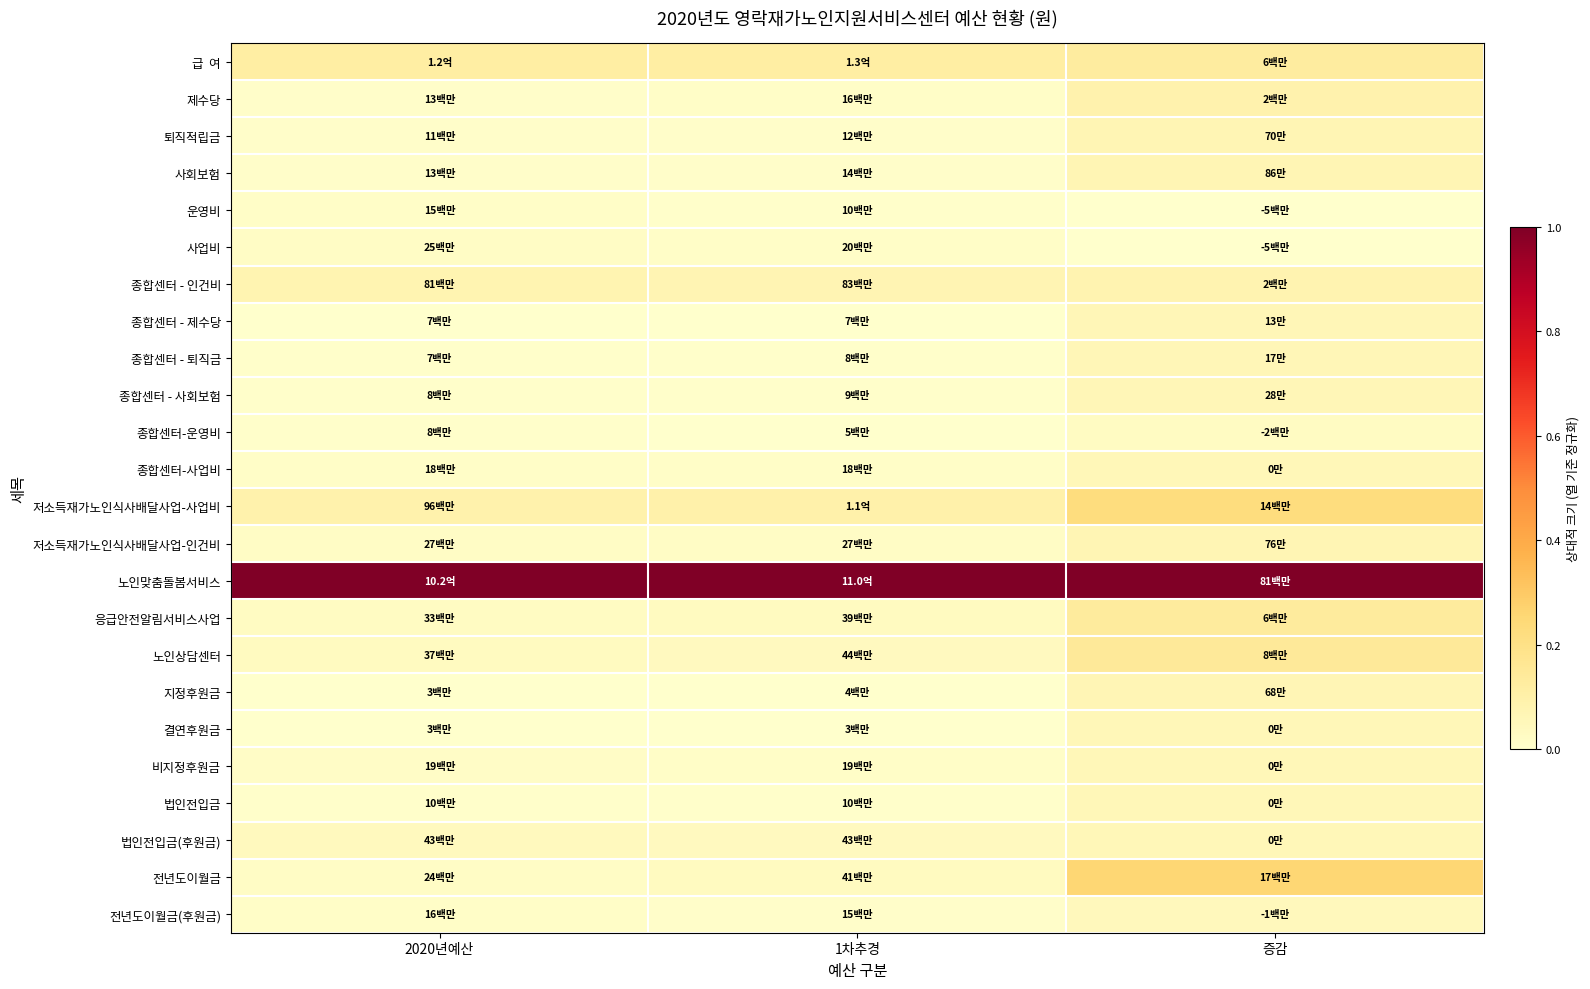

Count the number of data series in this chart.

24